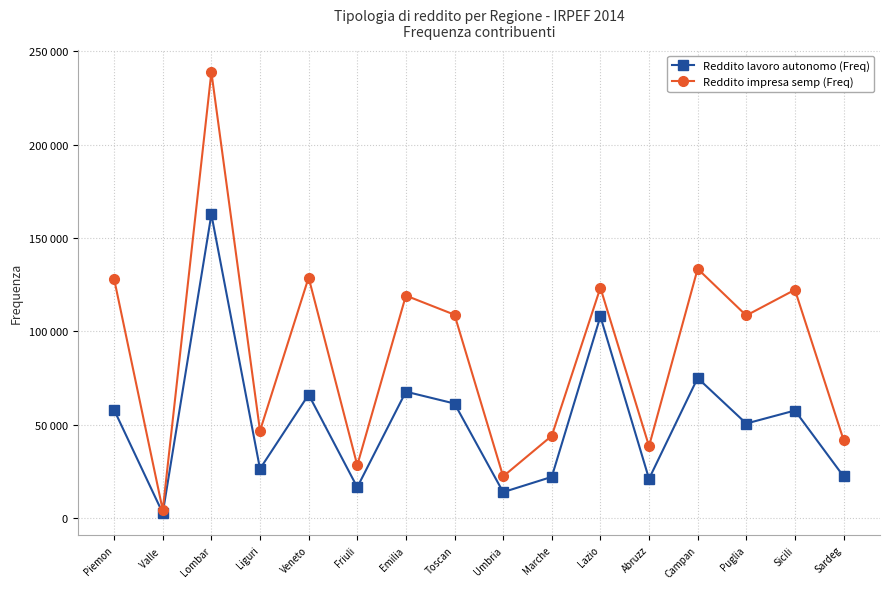

What is the maximum value shown in the chart?

238867